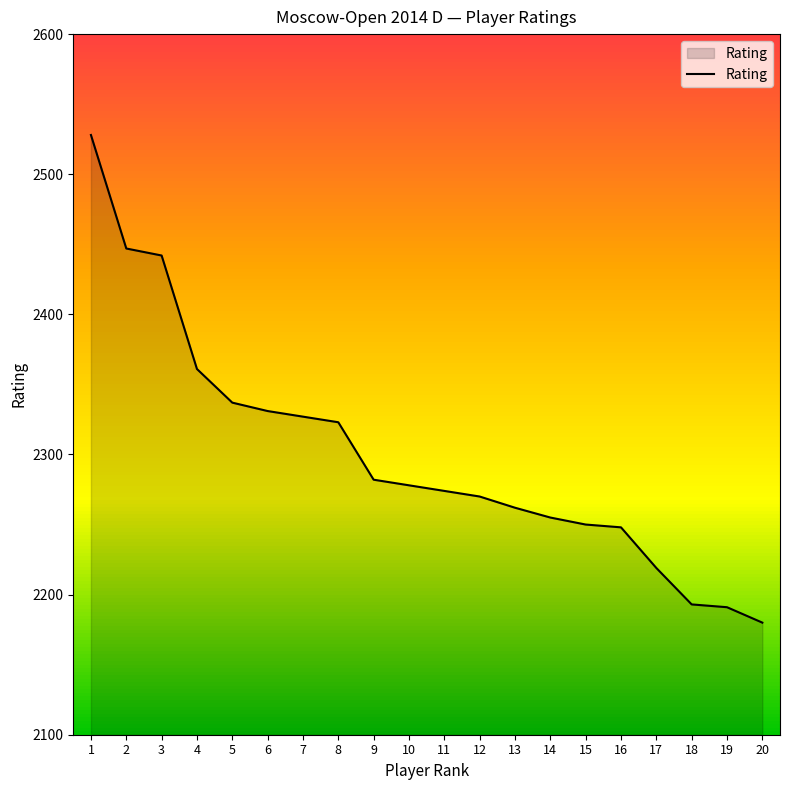

Which category has the lowest value across all series?

20